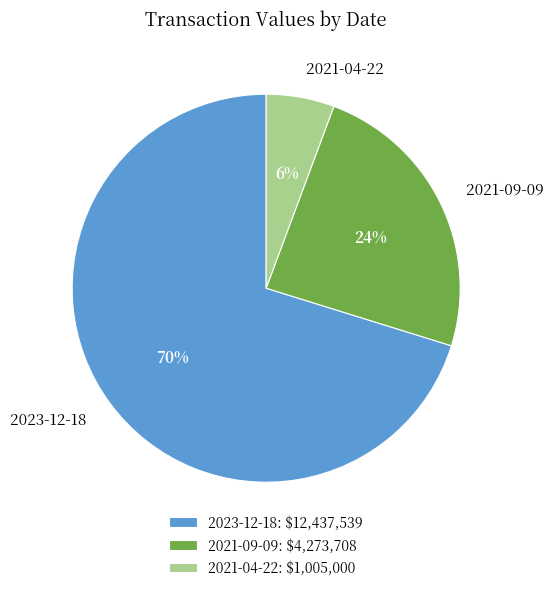

Which slice is the smallest?

2021-04-22